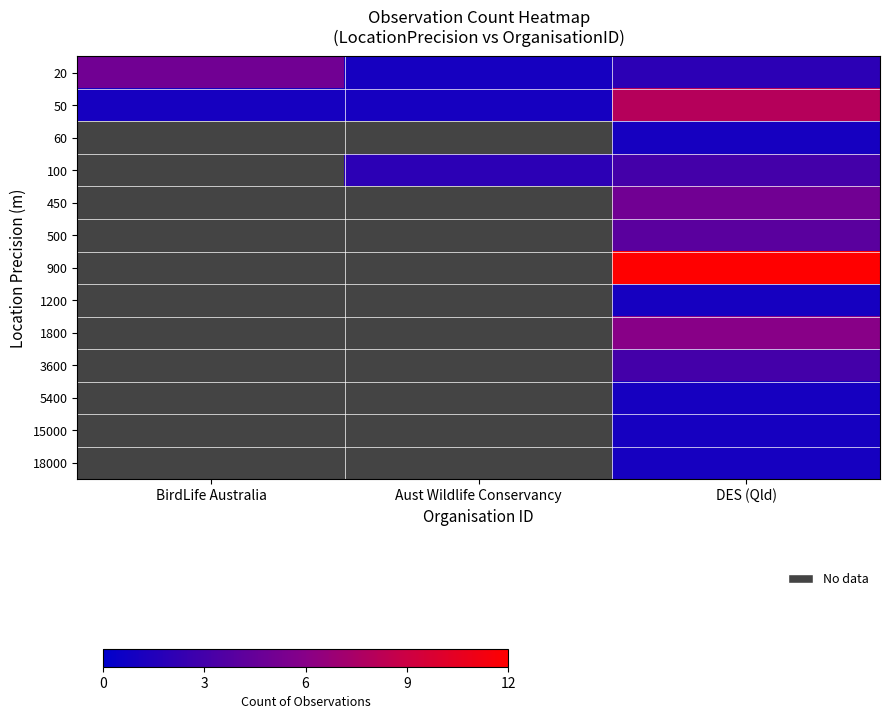

True or false: 100 has a value of 3.0 at DES (Qld).

True